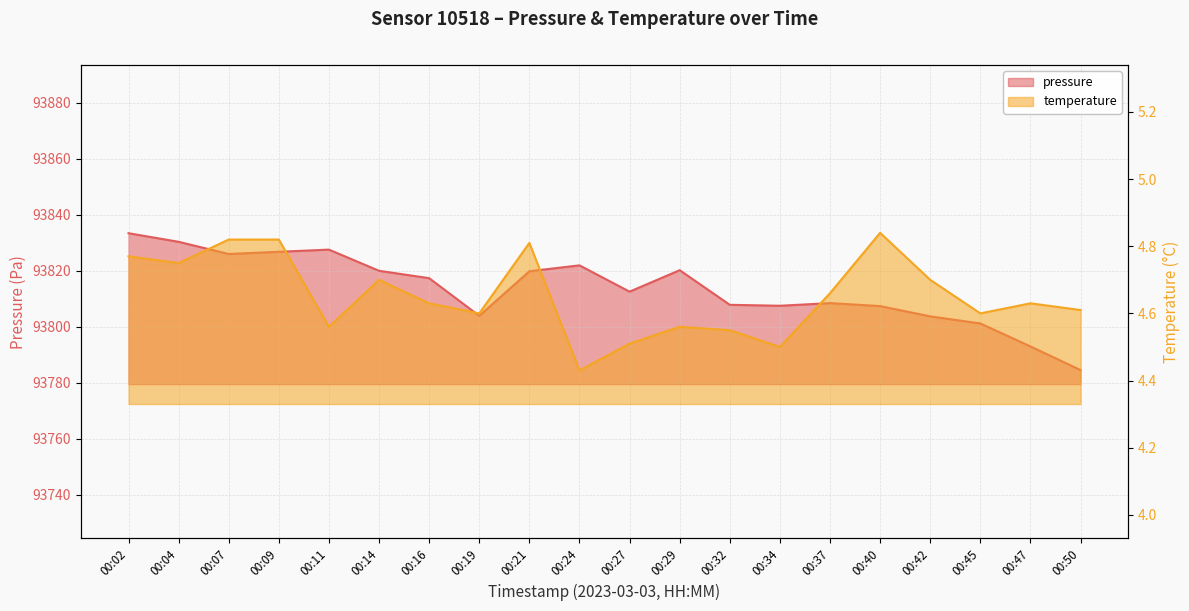

Which series changed the most between 00:02 and 00:29?

pressure